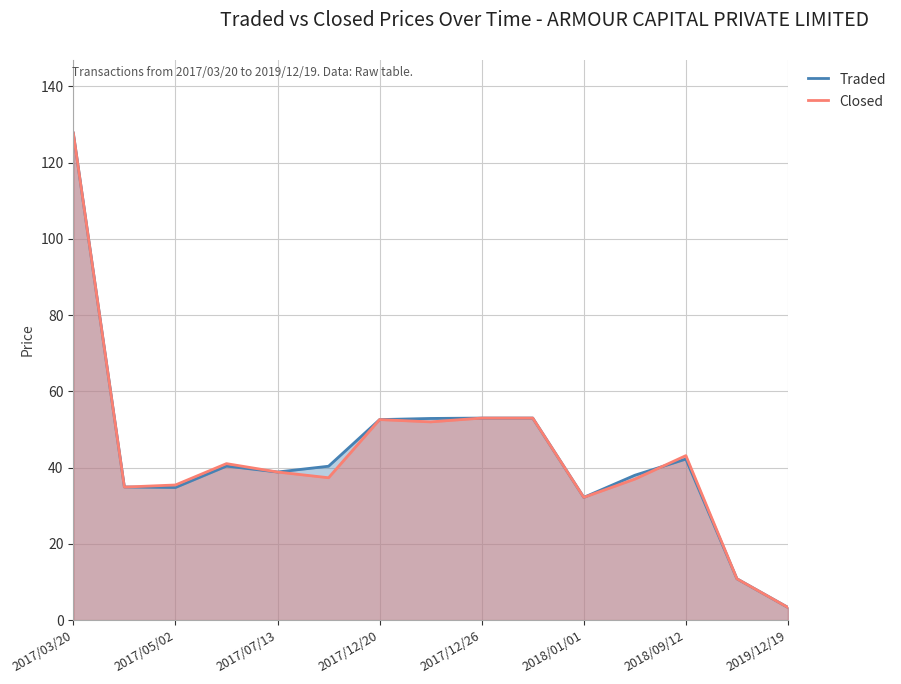

Reading left to right, list all the values displayed in this chart.

Traded: 127.8	34.9	34.8	40.4	38.9	40.4	52.6	52.9	53.0	53.0	32.2	38.0	42.2	10.8	3.3
Closed: 127.8	34.9	35.5	41.0	38.9	37.4	52.6	52.0	53.0	53.0	32.2	37.0	43.1	10.8	3.3